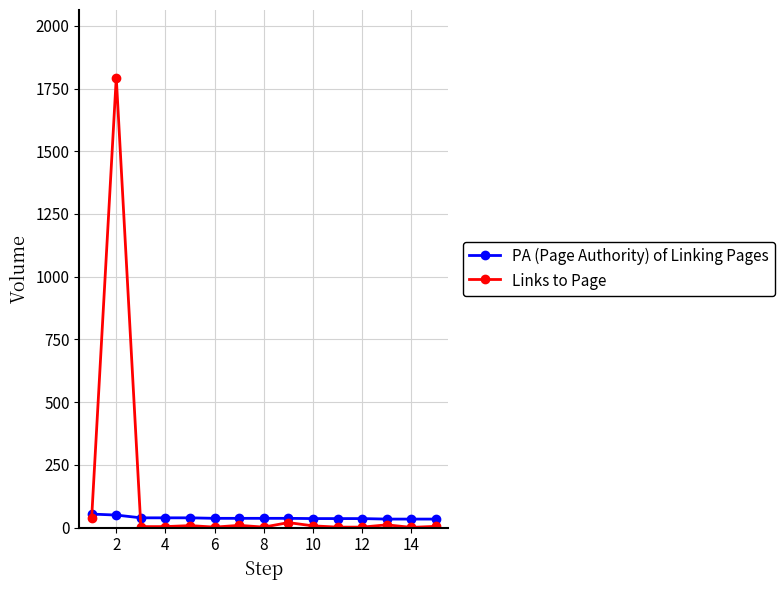

What is the highest value of the PA (Page Authority) of Linking Pages series?

54